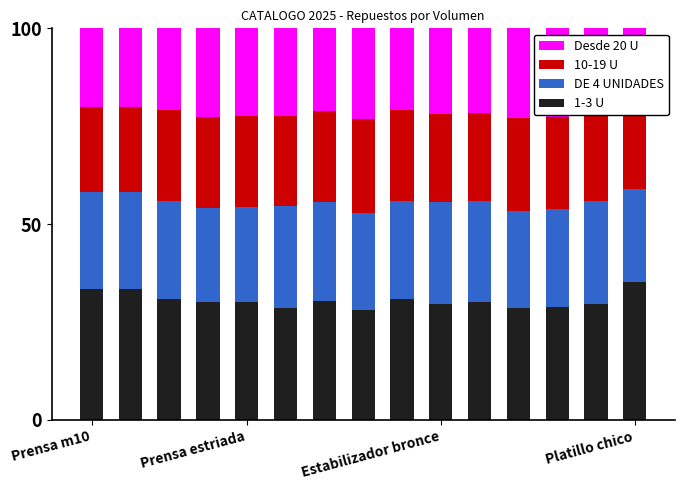

The value of 1-3 U at Prensa m10 is 33.3. True or false?

True